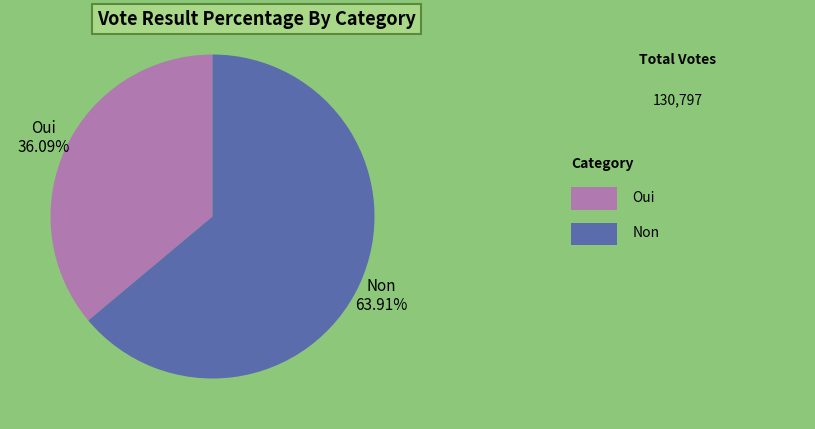

Which category has the biggest portion of the pie?

Non